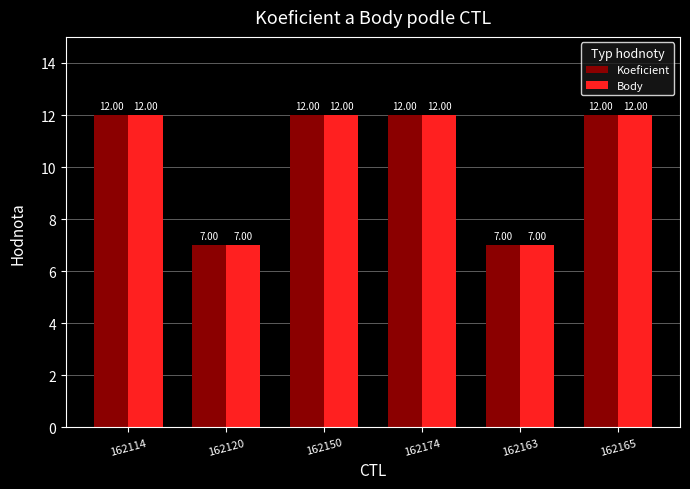

What is the value of the Body bar at the 5th from the left?

7